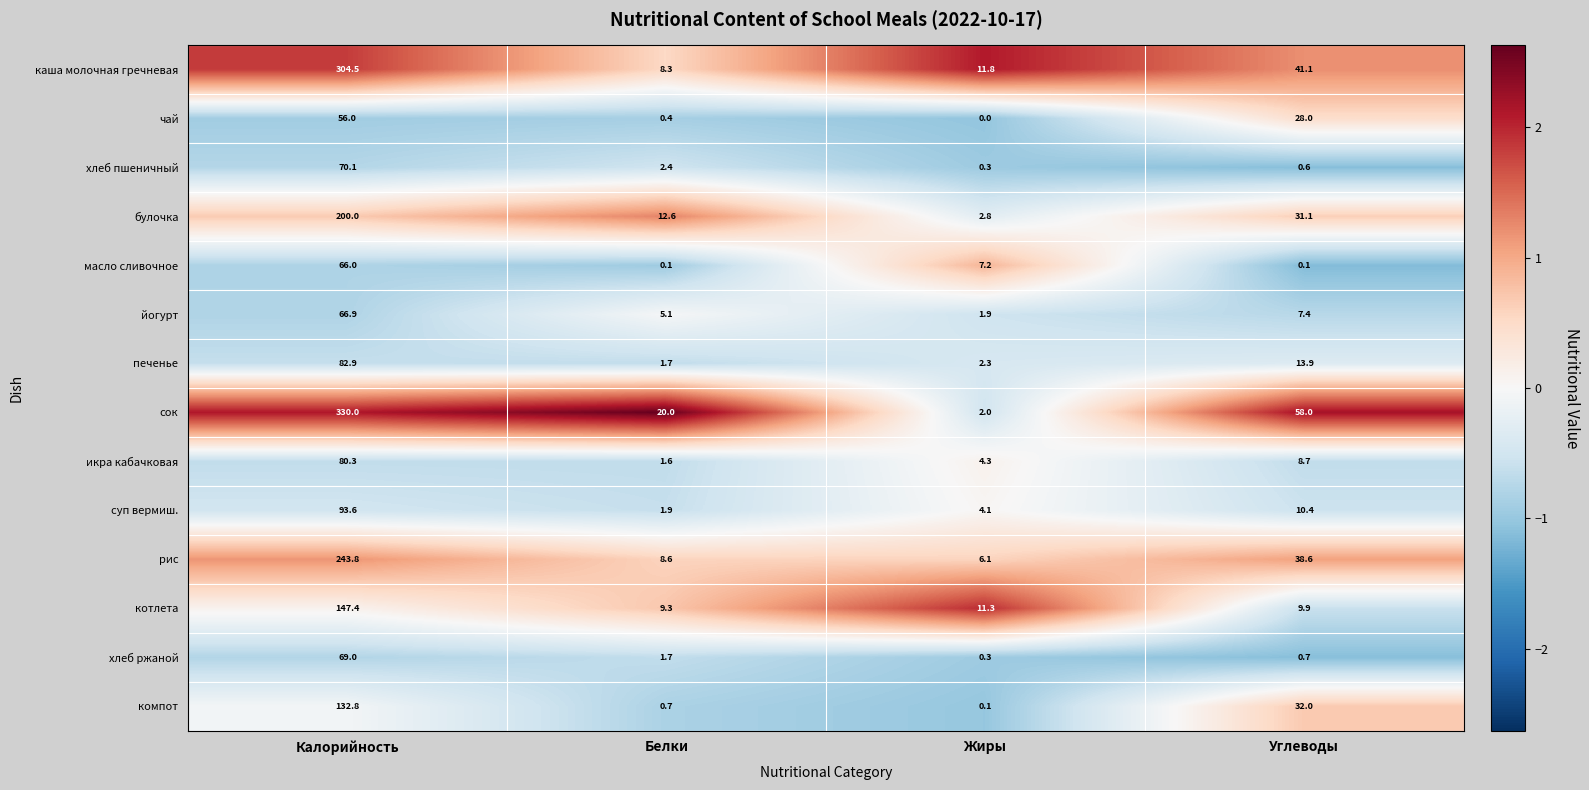

Rank the series at Калорийность from lowest to highest value.

чай, масло сливочное, йогурт, хлеб ржаной, хлеб пшеничный, икра кабачковая, печенье, суп вермиш., компот, котлета, булочка, рис, каша молочная гречневая, сок